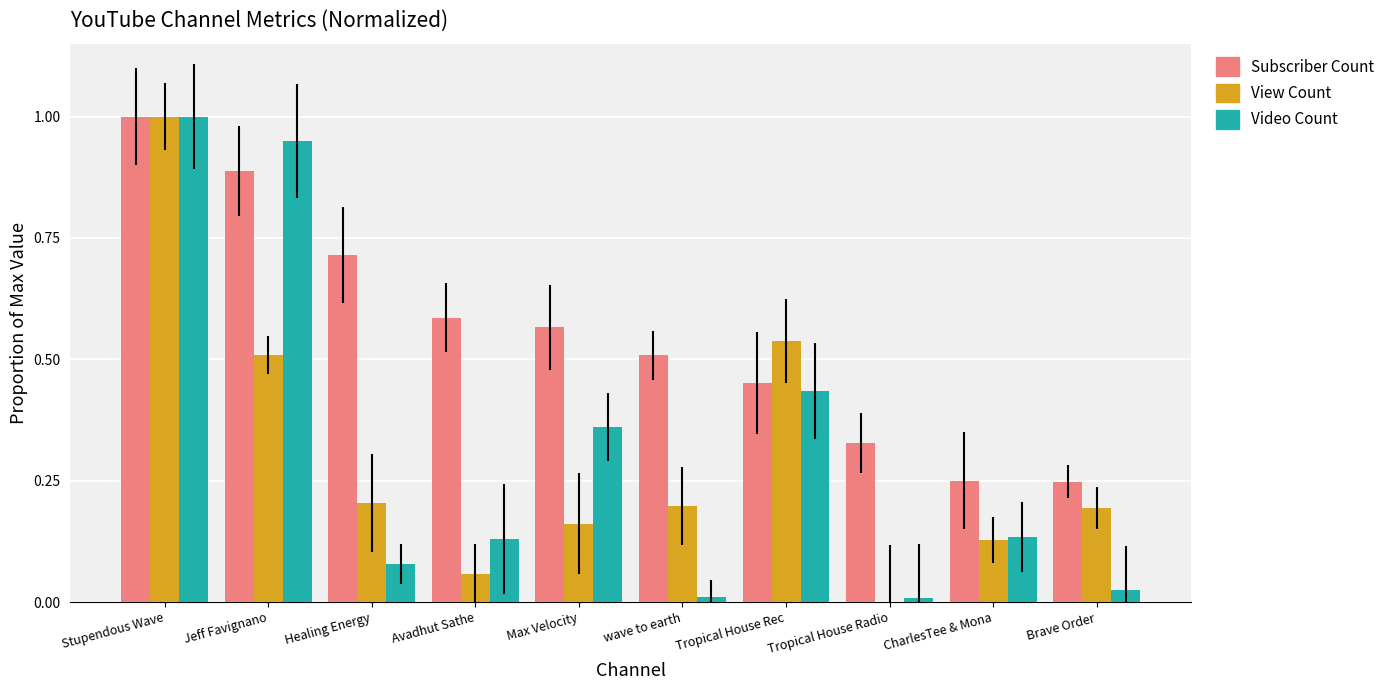

Count the number of data series in this chart.

3